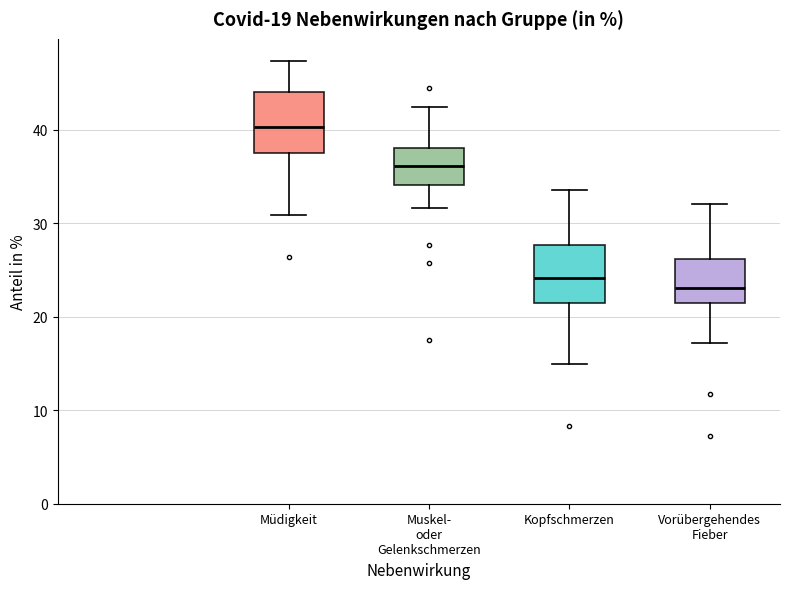

Which box's median line is the lowest?

Vorübergehendes Fieber